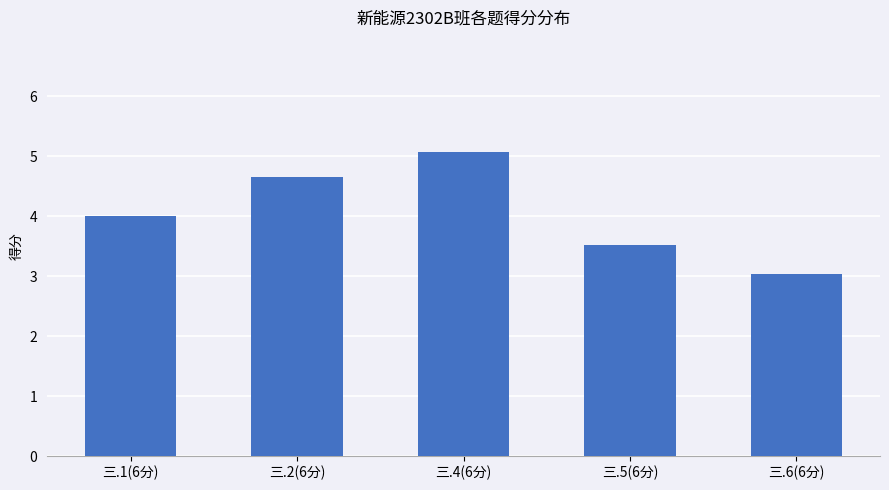

At which category does the chart reach its peak across all series?

三.4(6分)